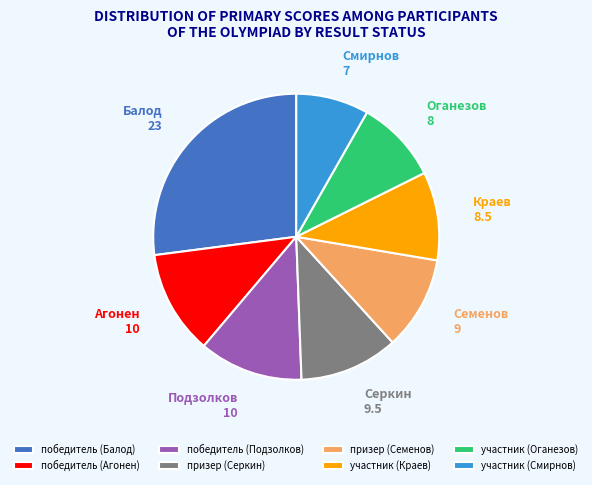

What is the largest slice in the pie chart?

победитель (Балод)